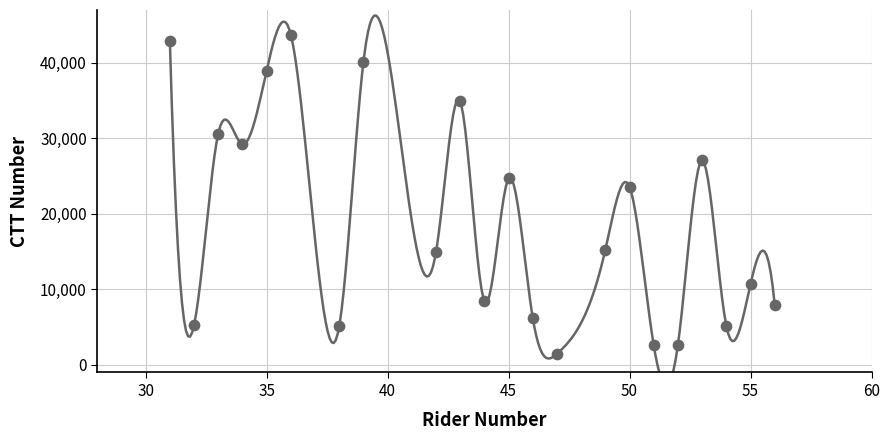

What Y value in the scatter plot is closest to 22601?

23584